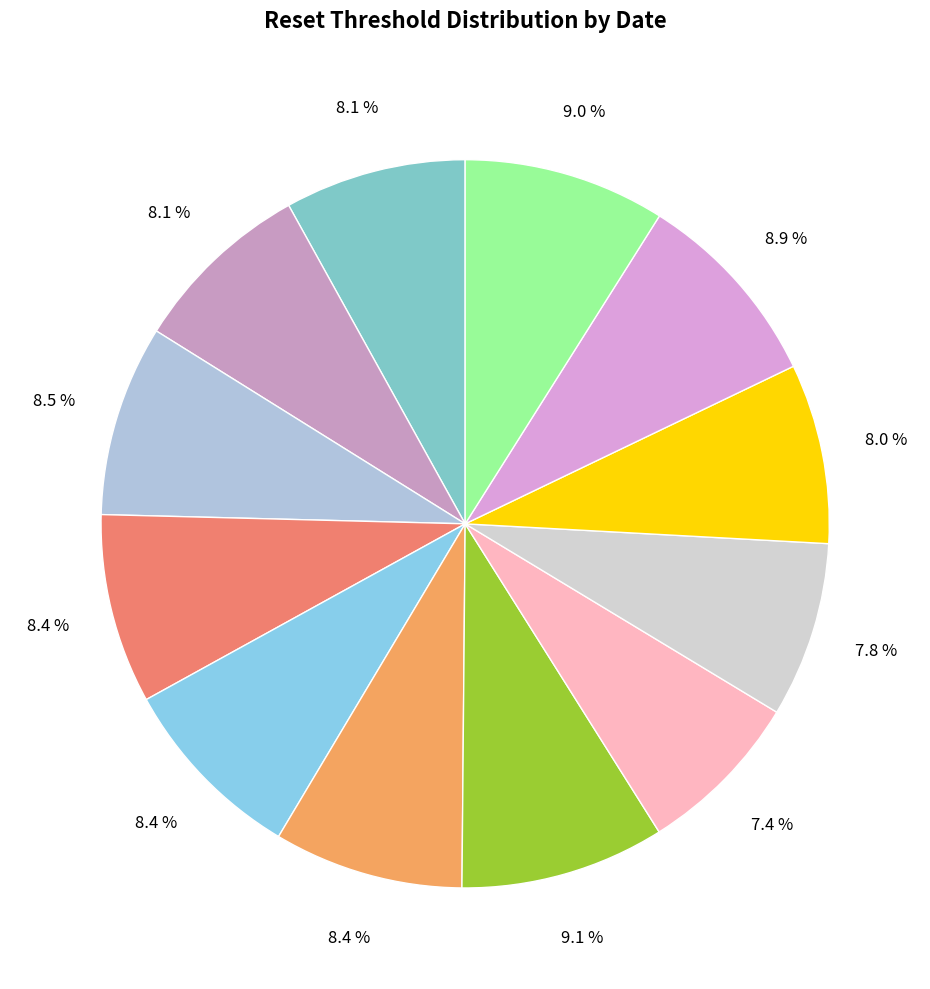

How many slices are in this pie chart?

12